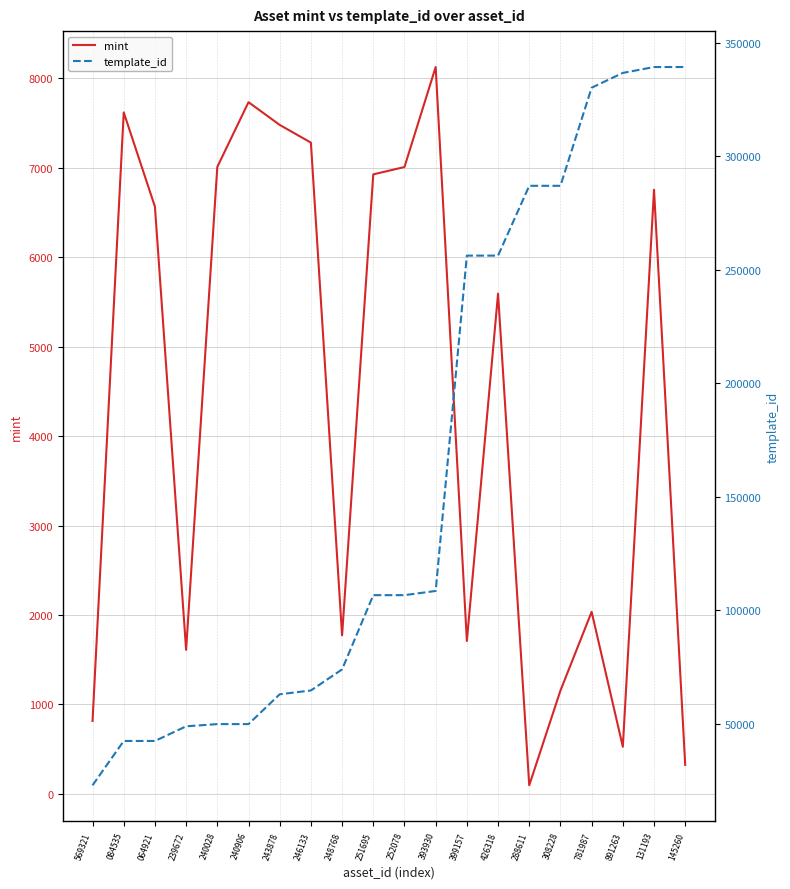

The template_id series shows 153192 at 308228. True or false?

False